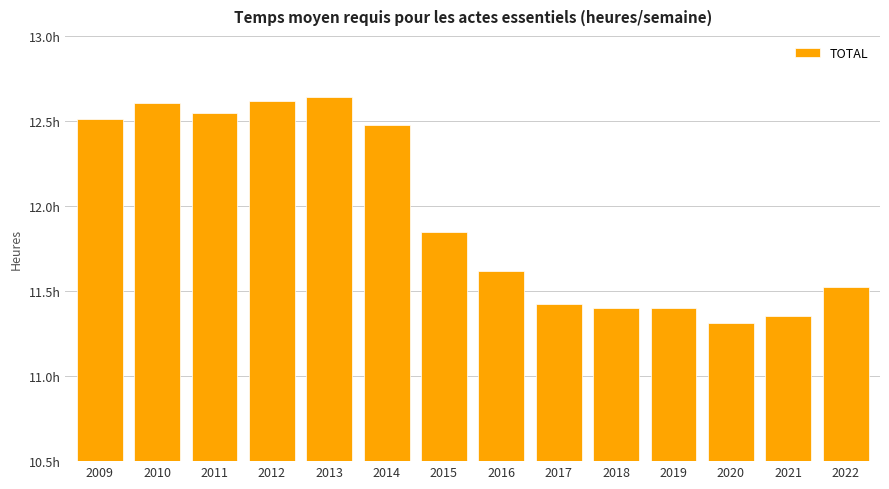

Does the chart contain any negative values?

No